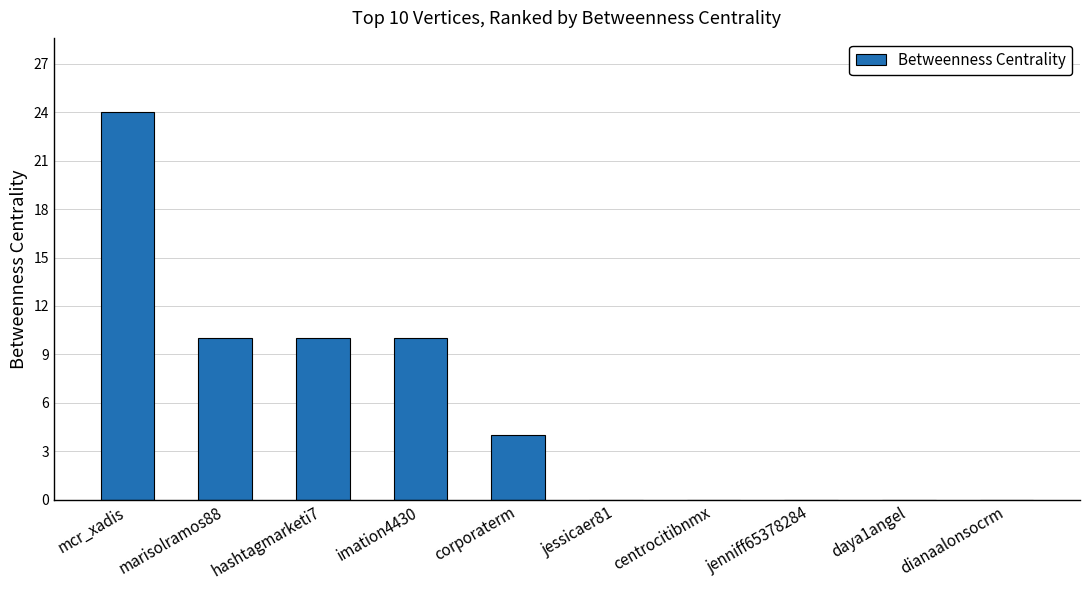

True or false: the data shows 14 at centrocitibnmx.

False